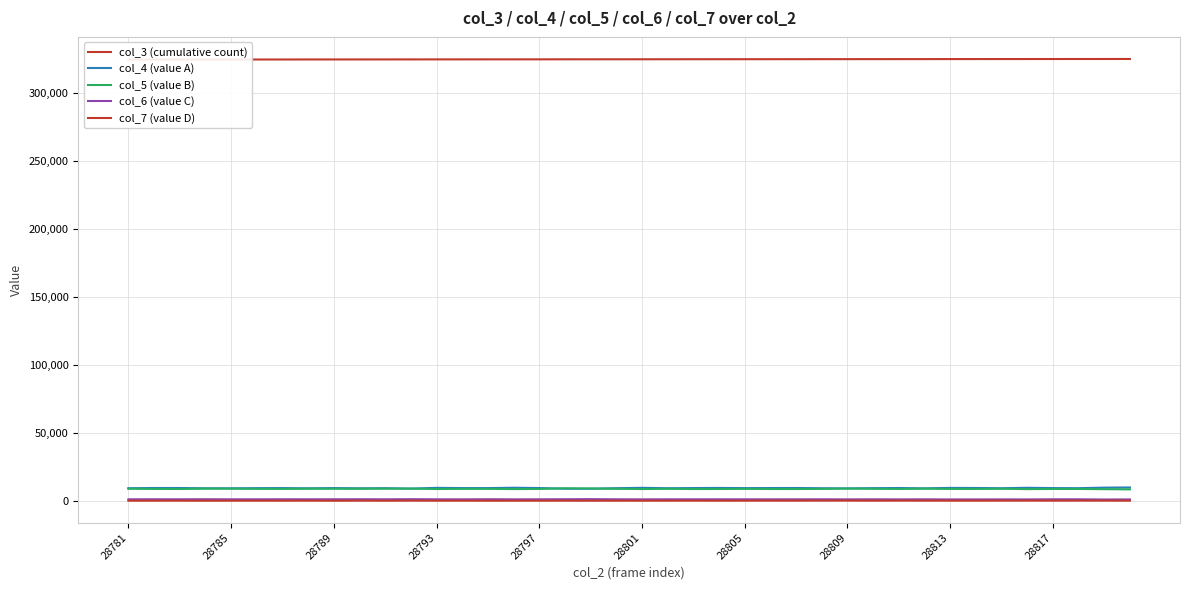

True or false: col_7 (value D) and col_4 (value A) cross at least once.

False